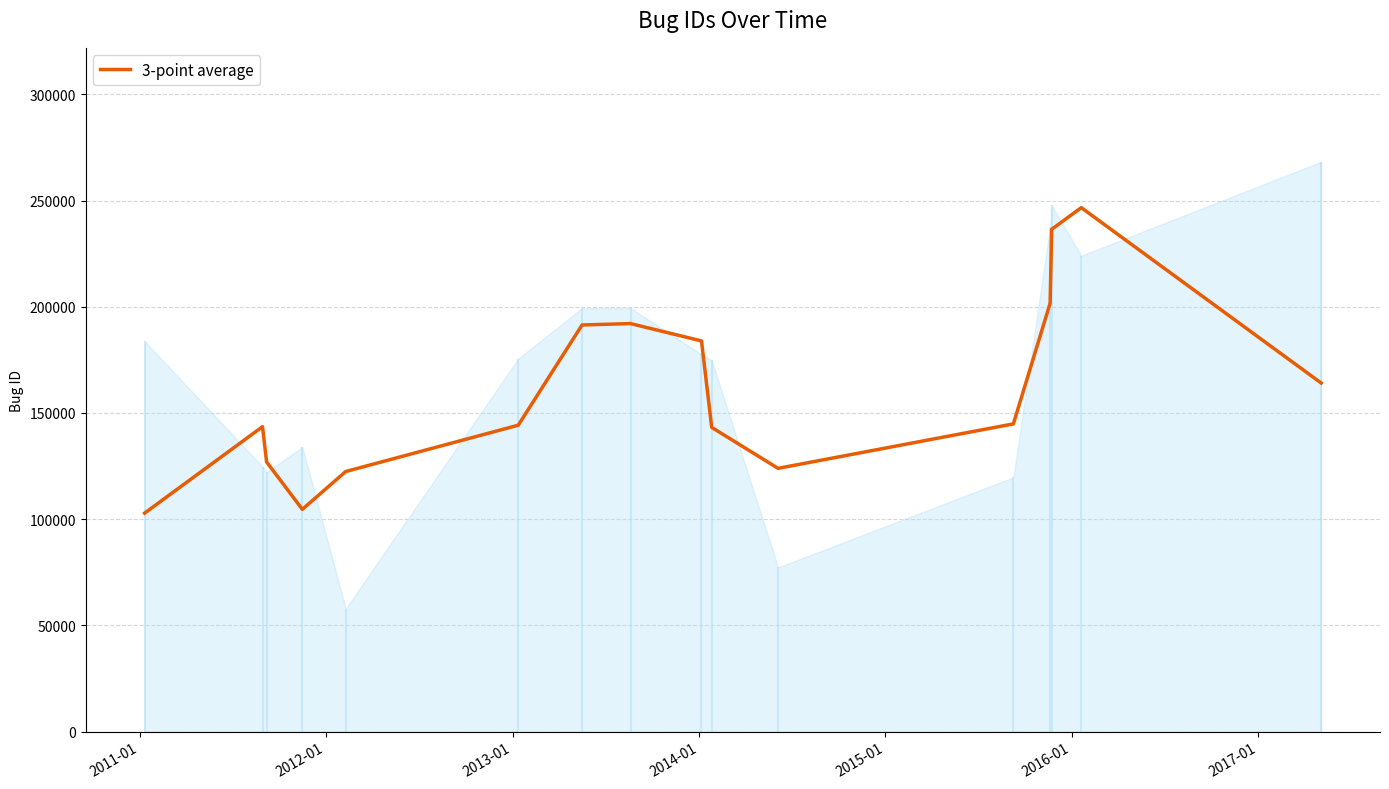

What is the maximum value for 3-point average?

246661.7